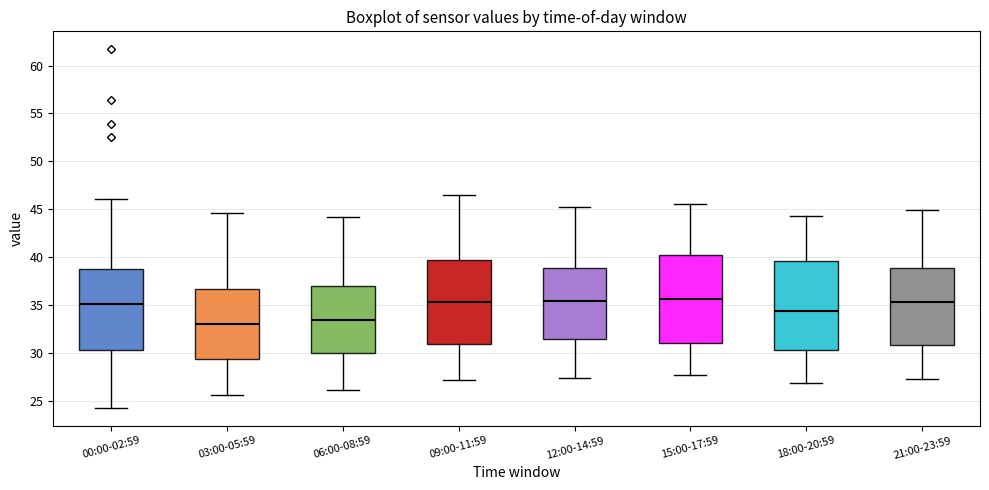

Reading left to right, read every box against the y-axis: the position of its median line, the range the box covers, and the ends of its whiskers. The values are not printed on the chart, so give them approximately, as read against the axis.

00:00-02:59: median 35.0, box 30.5 to 38.5, whiskers 24.5 to 46.0
03:00-05:59: median 33.0, box 29.5 to 36.5, whiskers 25.5 to 44.5
06:00-08:59: median 33.5, box 30.0 to 37.0, whiskers 26.0 to 44.0
09:00-11:59: median 35.5, box 31.0 to 39.5, whiskers 27.0 to 46.5
12:00-14:59: median 35.5, box 31.5 to 39.0, whiskers 27.5 to 45.0
15:00-17:59: median 35.5, box 31.0 to 40.0, whiskers 27.5 to 45.5
18:00-20:59: median 34.5, box 30.5 to 39.5, whiskers 27.0 to 44.5
21:00-23:59: median 35.5, box 31.0 to 39.0, whiskers 27.5 to 45.0